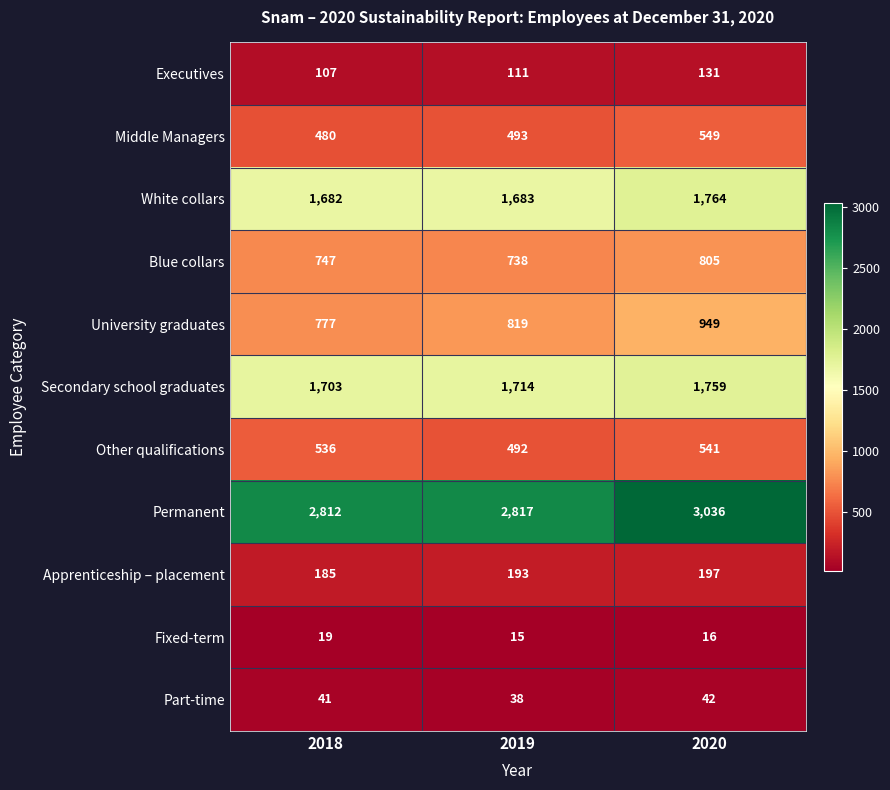

The value of Part-time at 2018 is 41. True or false?

True